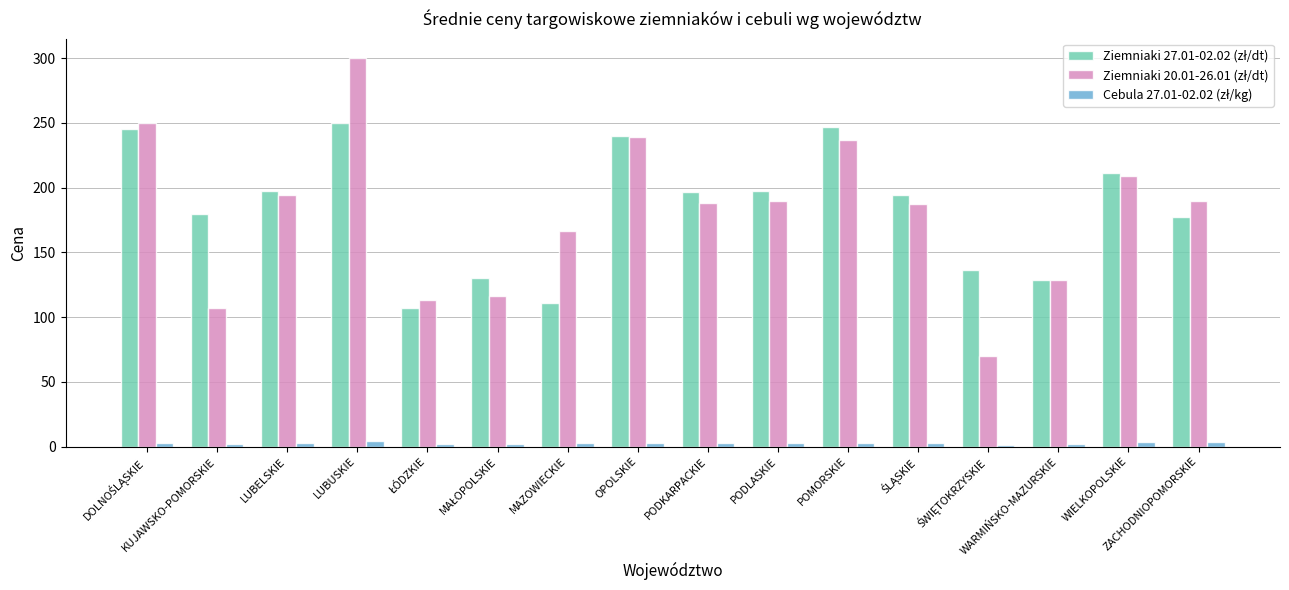

Where does the Cebula 27.01-02.02 (zł/kg) series first go above 2?

DOLNOŚLĄSKIE